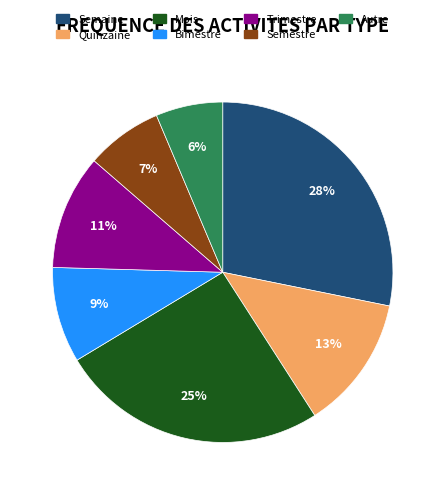

Rank the categories by value from highest to lowest.

Semaine, Mois, Quinzaine, Trimestre, Bimestre, Semestre, Autre